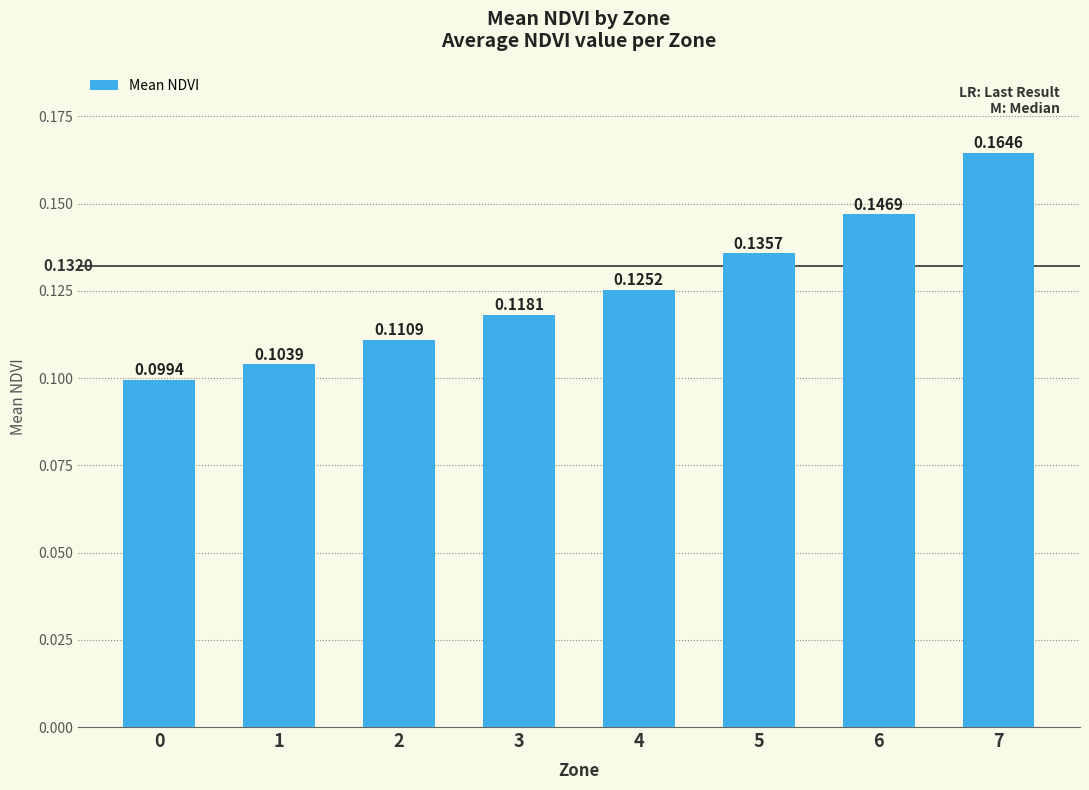

Count the values in the range 0 to 1.

8